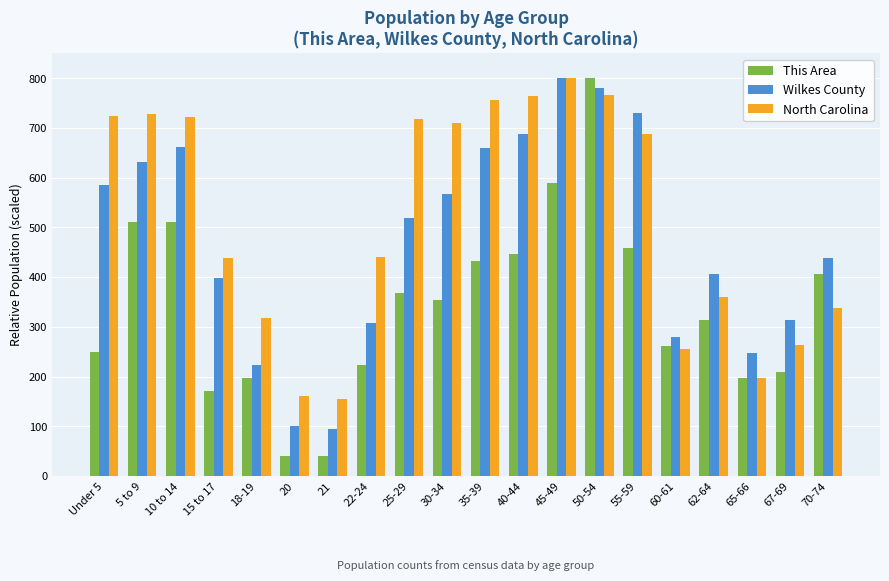

Is it true that Wilkes County equals 449.6 at 60-61?

False